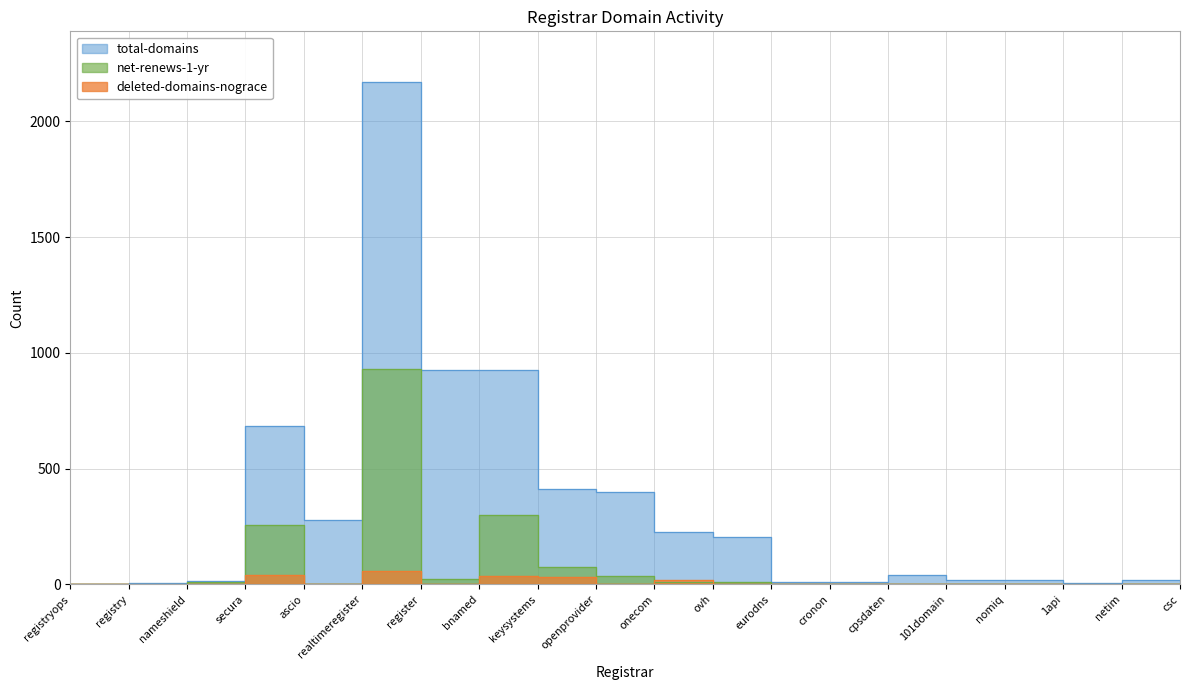

What is the difference between the maximum and minimum values in the total-domains series?

2171